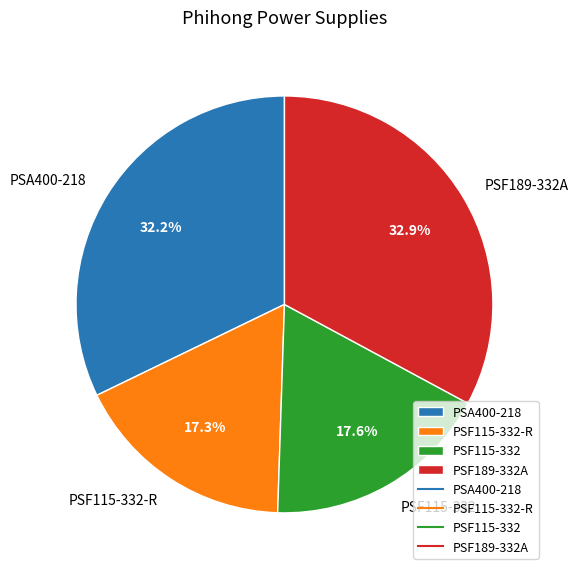

What is the largest slice in the pie chart?

PSF189-332A